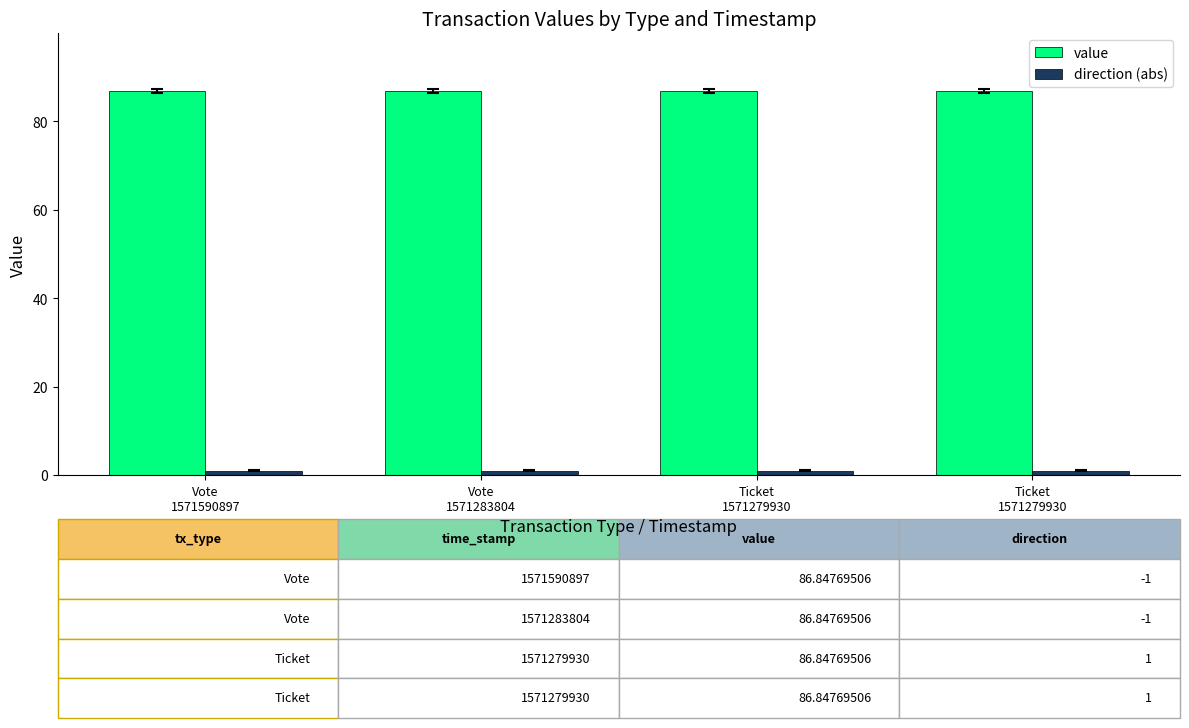

What is the sum of the value values at Vote
1571283804 and Vote
1571590897?

173.7